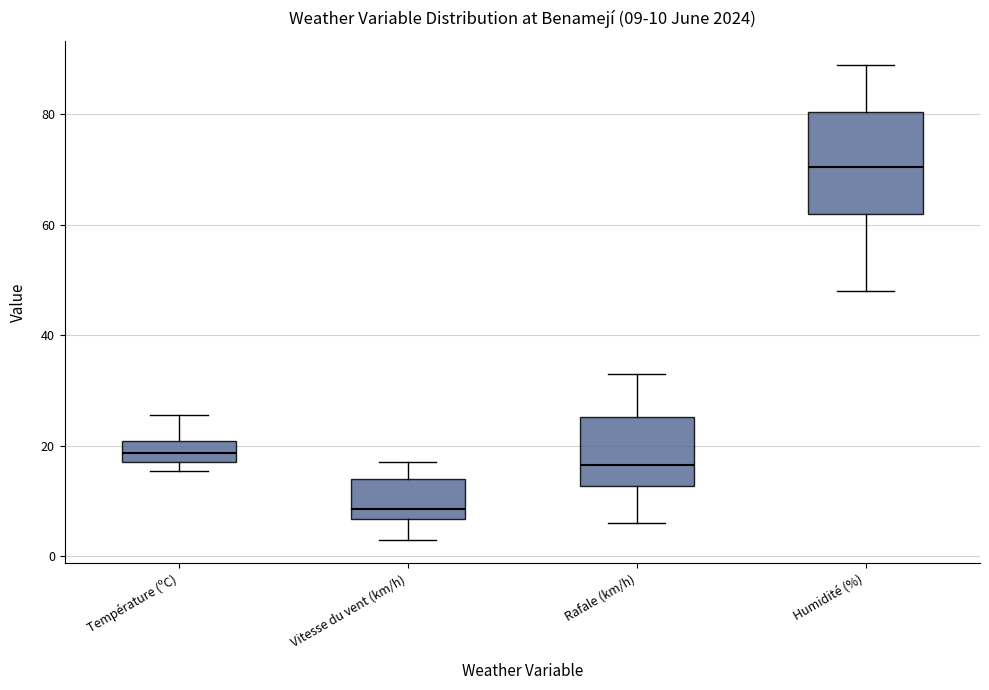

Comparing the boxes themselves (not the whiskers), which one is the tallest?

Humidité (%)